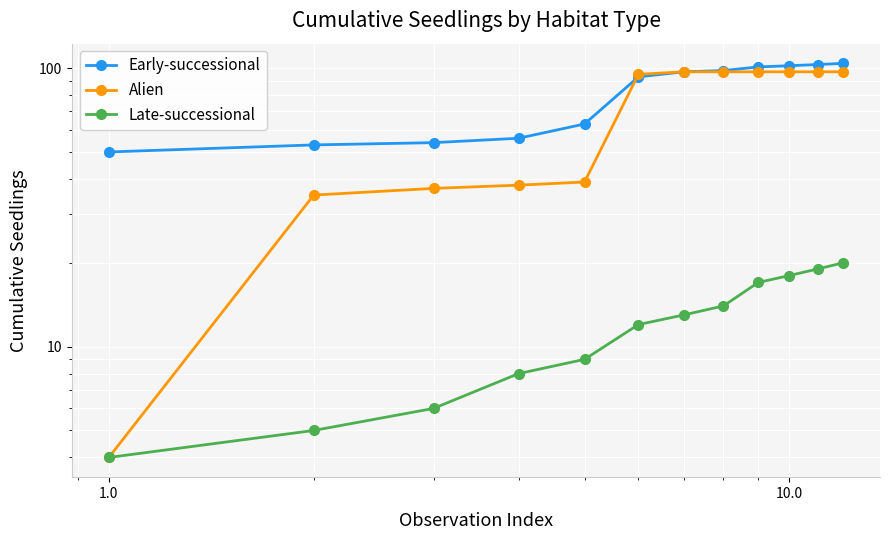

What is the sum of all Early-successional values?

974